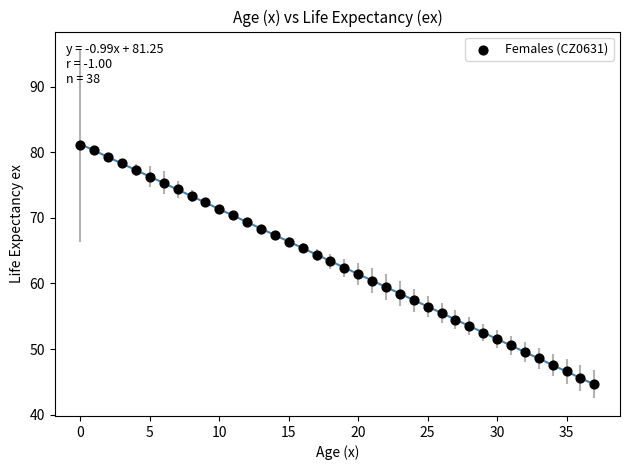

What is the range of Y values (max minus min)?

36.5